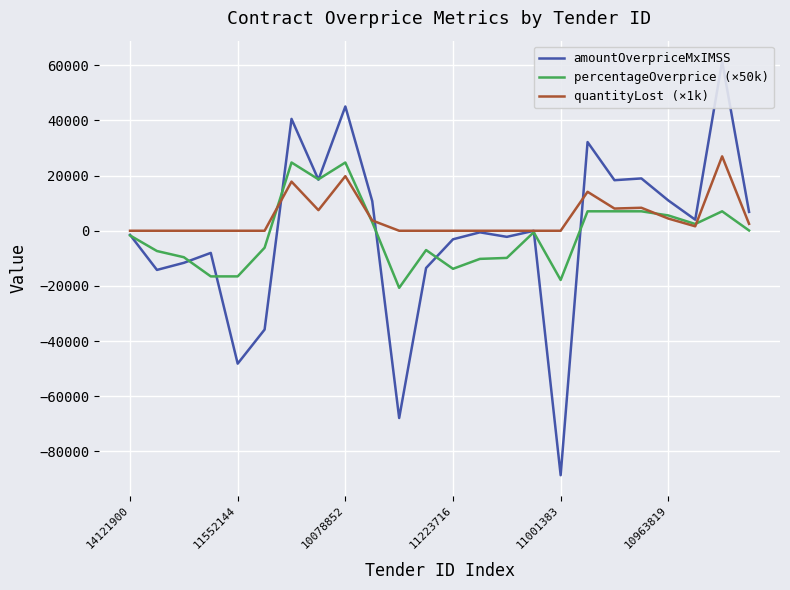

The percentageOverprice (×50k) series shows 131.5 at 23. True or false?

False